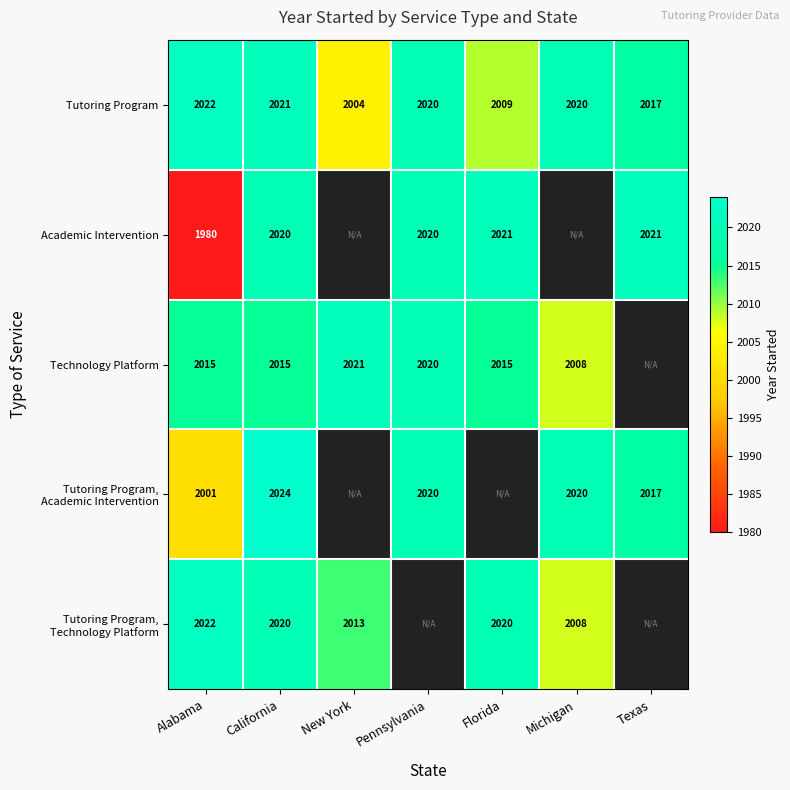

What is the sum of the Technology Platform values at California and Alabama?

4030